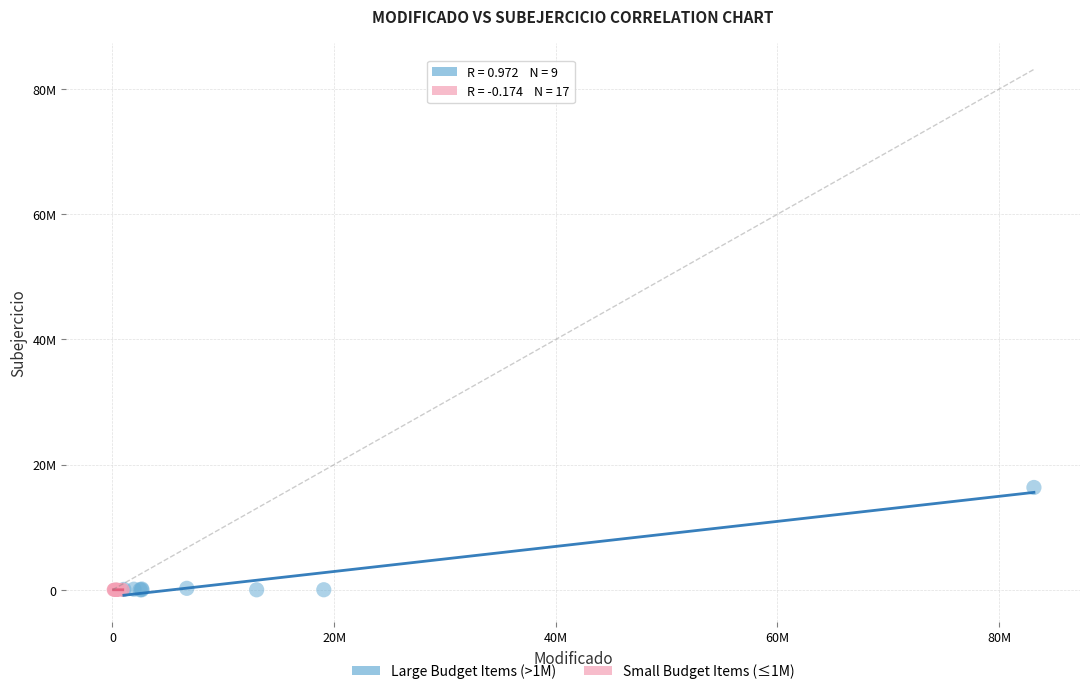

What are all the series names shown in the legend?

Large Budget Items (>1M), Small Budget Items (≤1M)